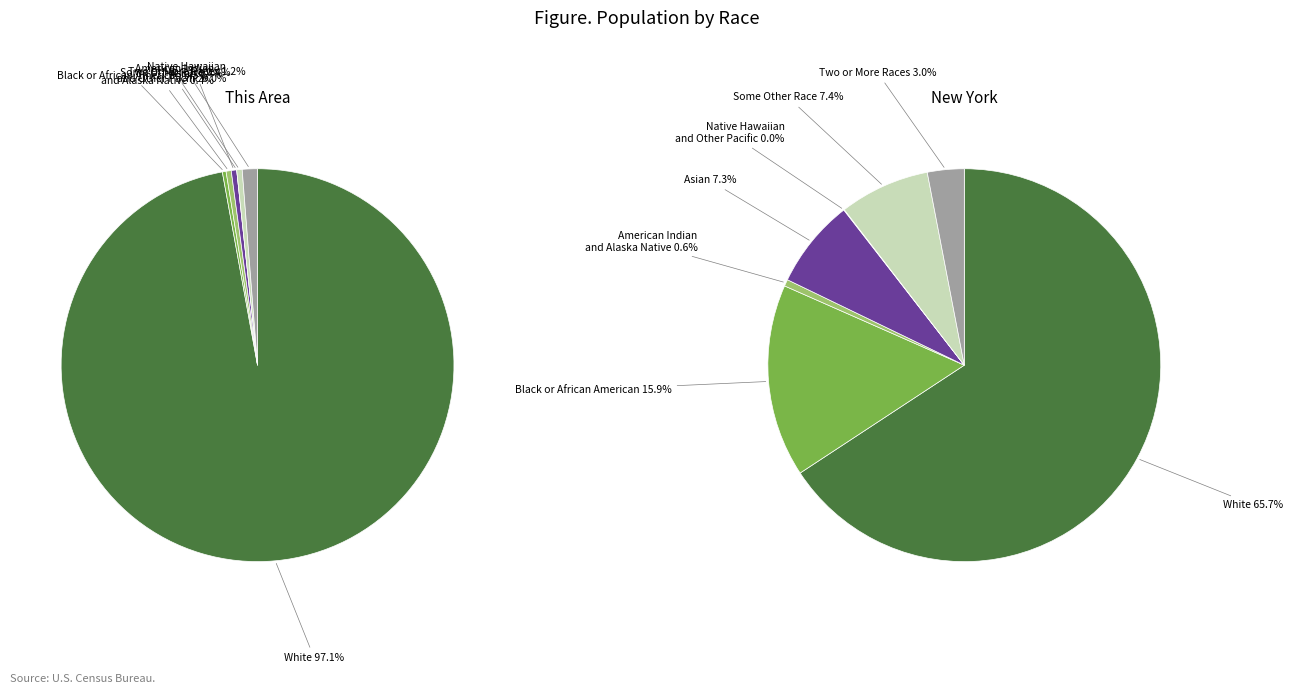

Which has a higher value, Native Hawaiian and Other Pacific or Some Other Race alone?

Some Other Race alone